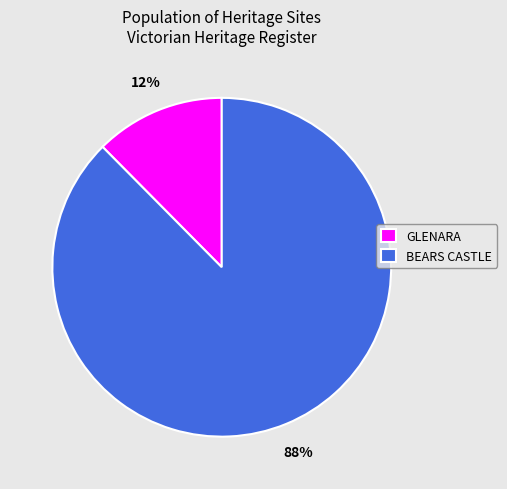

Approximately how many times larger is the value at GLENARA compared to BEARS CASTLE?

0.1